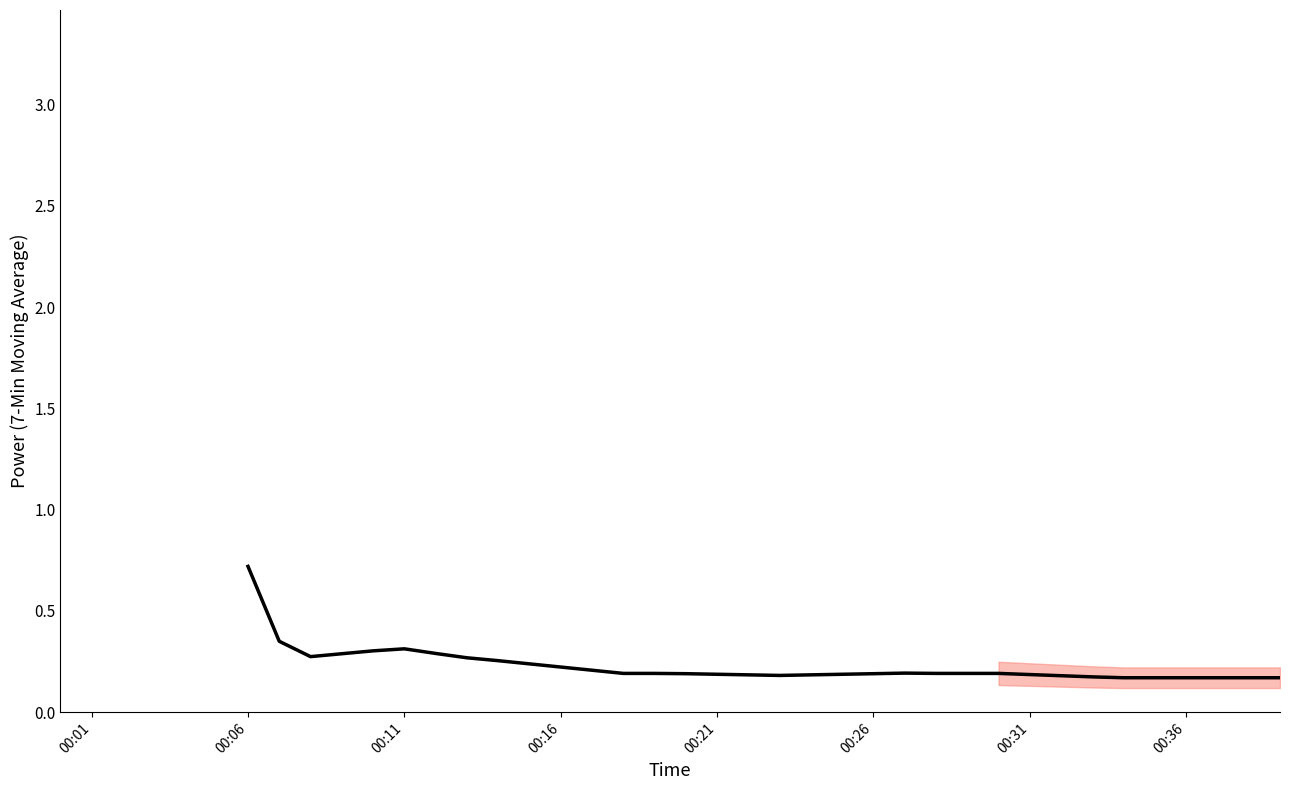

What is the greatest value displayed?

0.7